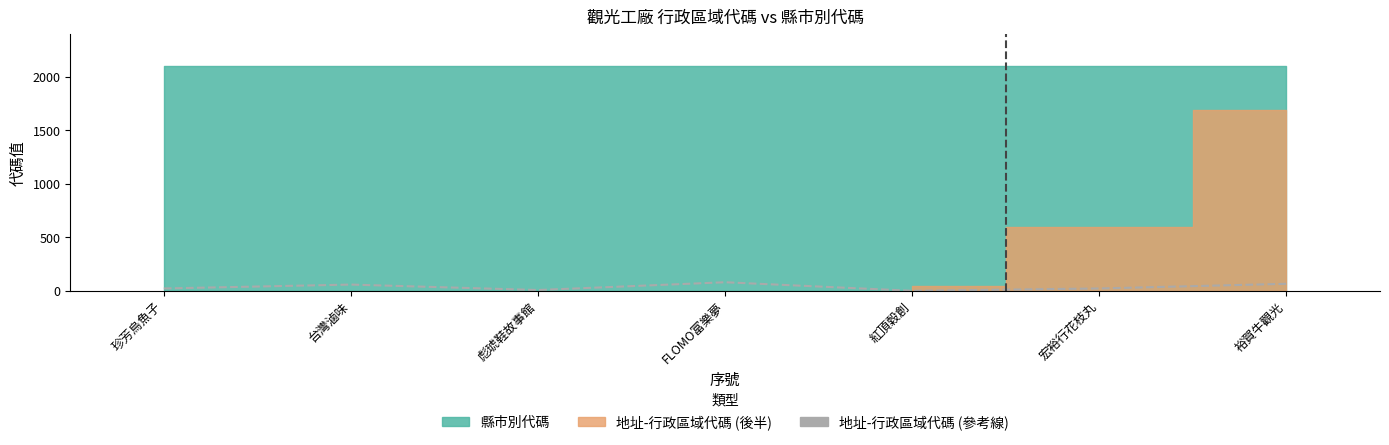

What position from the left is 珍芳烏魚子?

1